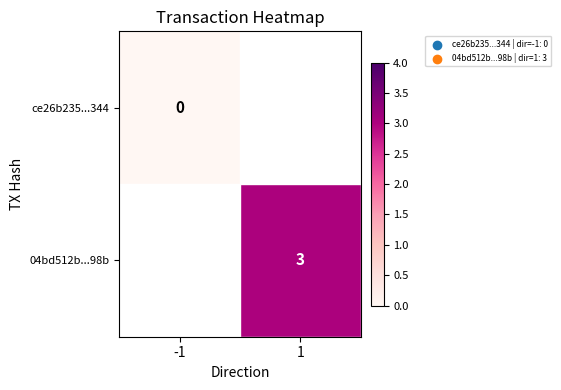

True or false: 04bd512b...98b has a value of 3 at 1.

True